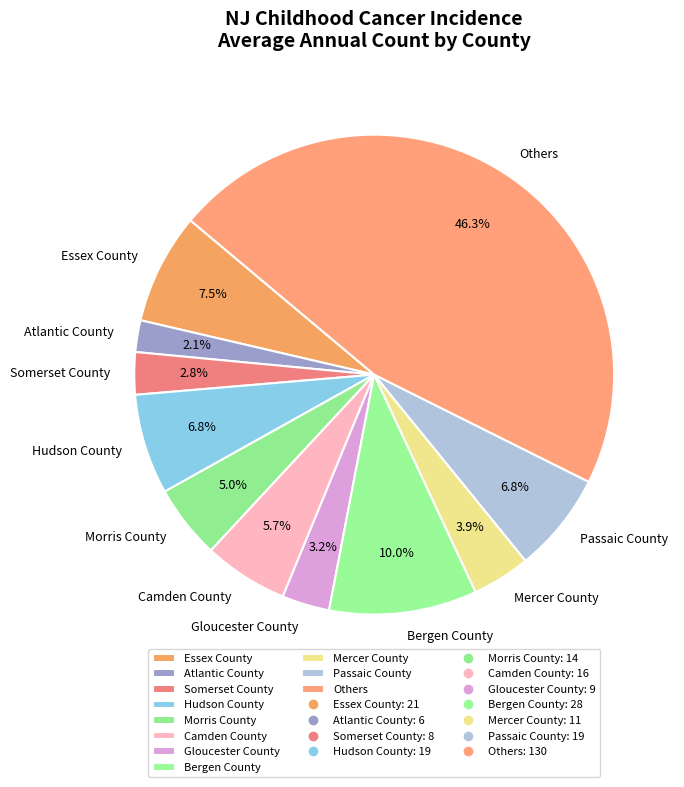

Count the number of slices in the pie.

11